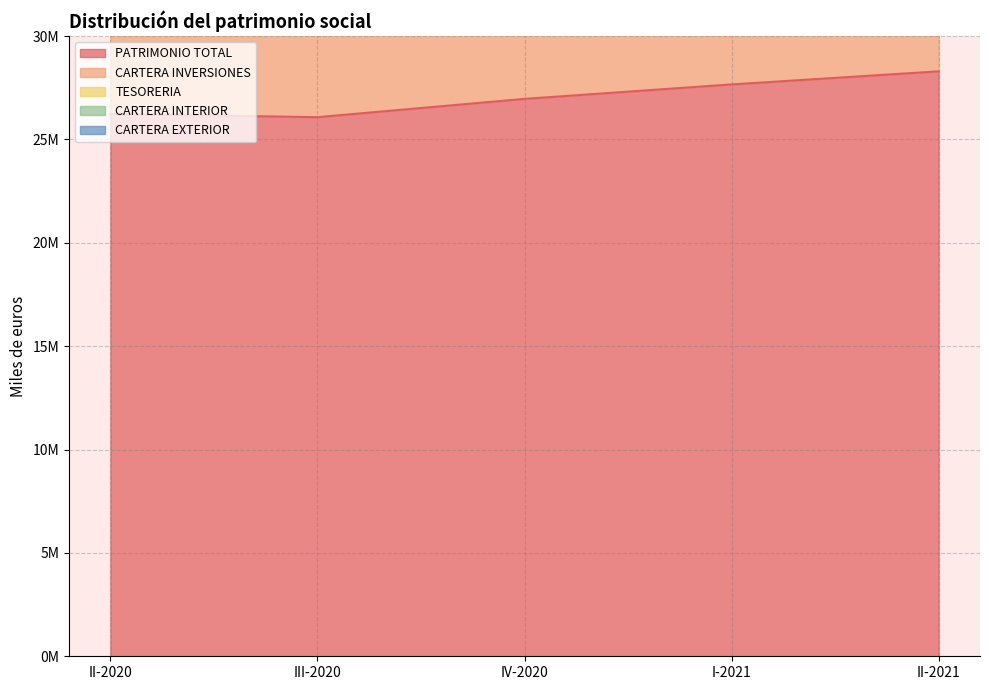

What is the difference between the highest and lowest values at II-2020?

49559671